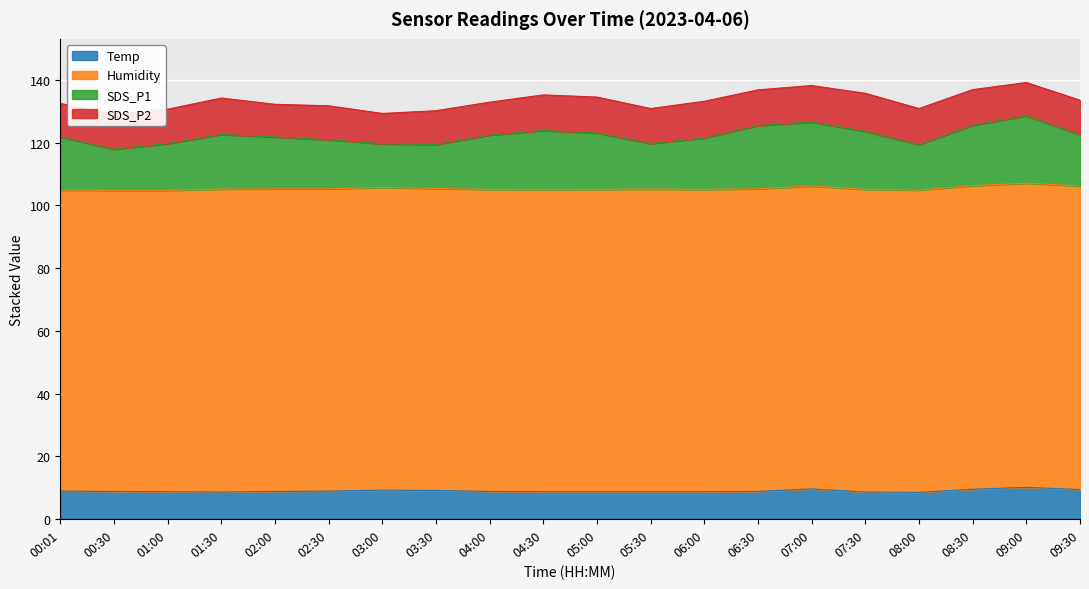

True or false: Temp has more than 2 interior local peaks.

True